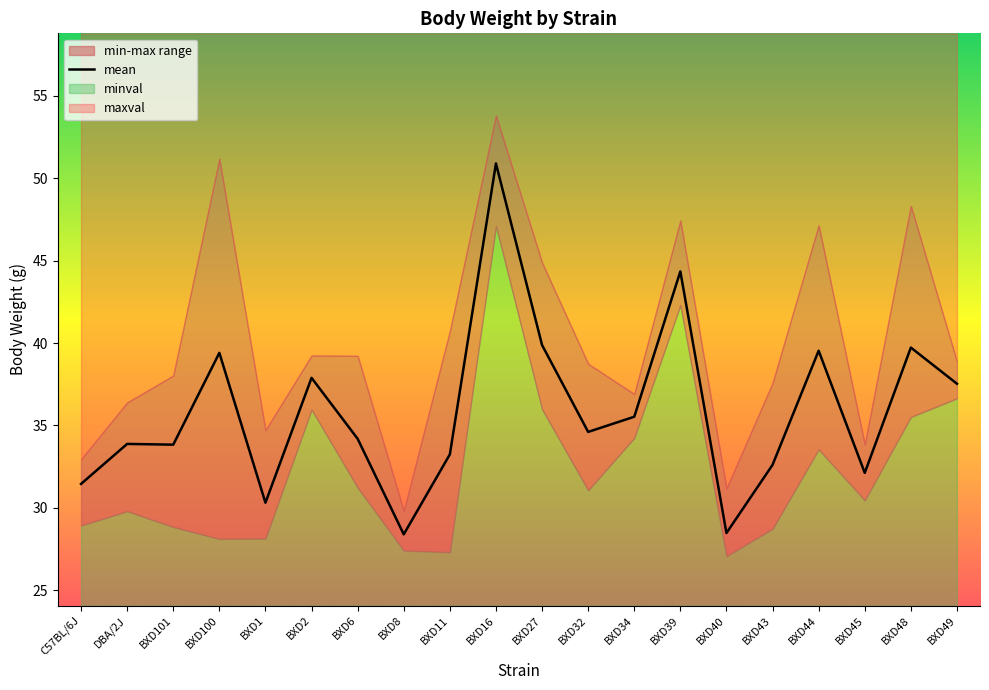

Where is the data nearest to the value 39?

BXD100